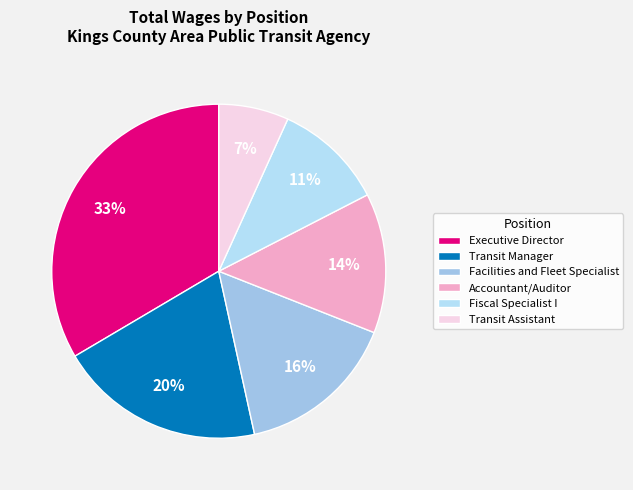

How many segments does this pie chart have?

6